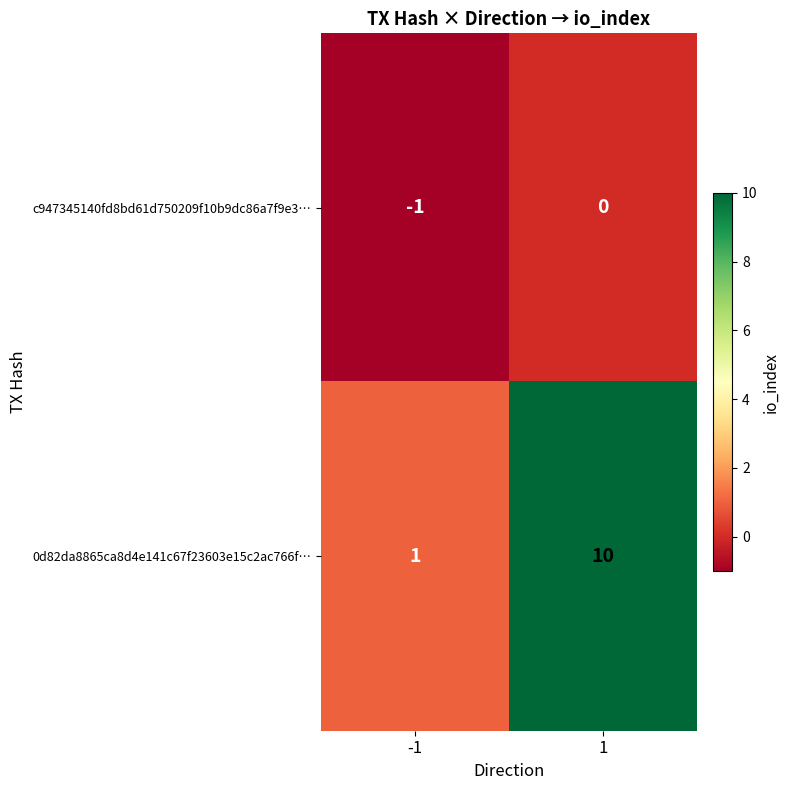

Reading left to right, list all the values displayed in this chart.

c947345140fd8bd61d750209f10b9dc86a7f9e3…: -1	0
0d82da8865ca8d4e141c67f23603e15c2ac766f…: 1	10